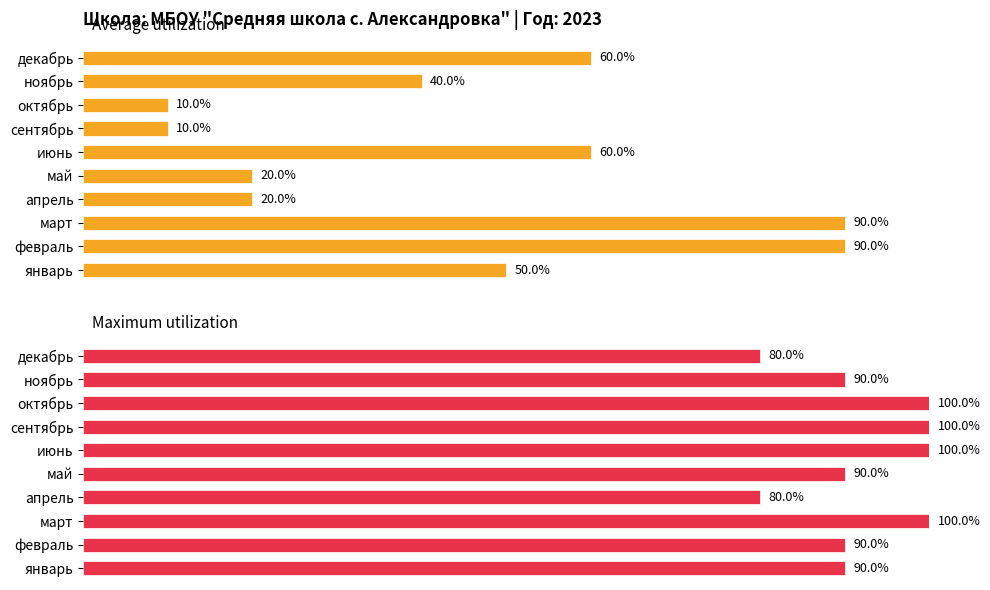

The Average utilization series shows 34 at февраль. True or false?

False